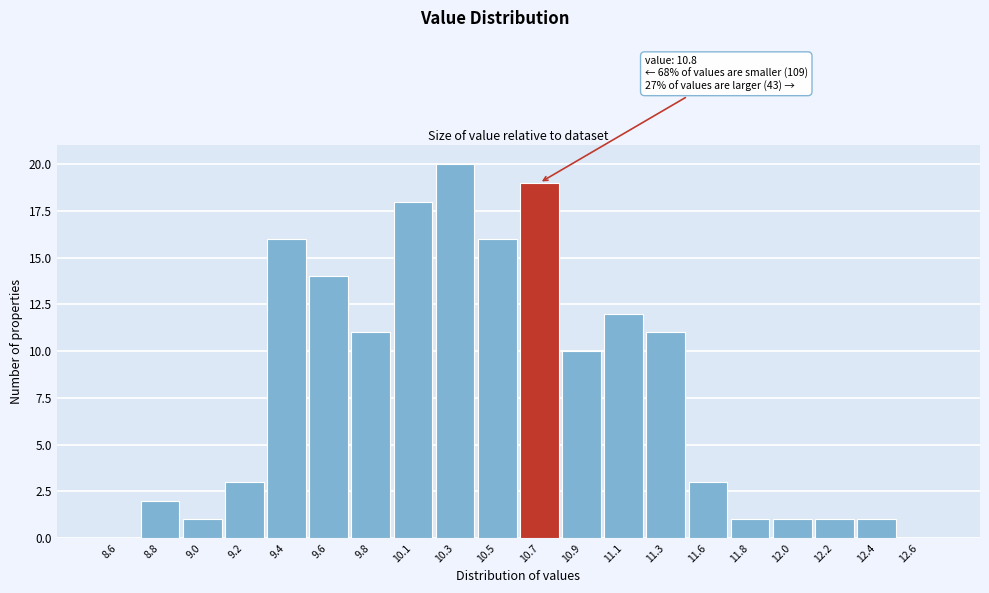

Reading left to right, list all the values displayed in this chart.

8.6=0	8.8=2	9.0=1	9.2=3	9.4=16	9.6=14	9.8=11	10.1=18	10.3=20	10.5=16	10.7=19	10.9=10	11.1=12	11.3=11	11.6=3	11.8=1	12.0=1	12.2=1	12.4=1	12.6=0